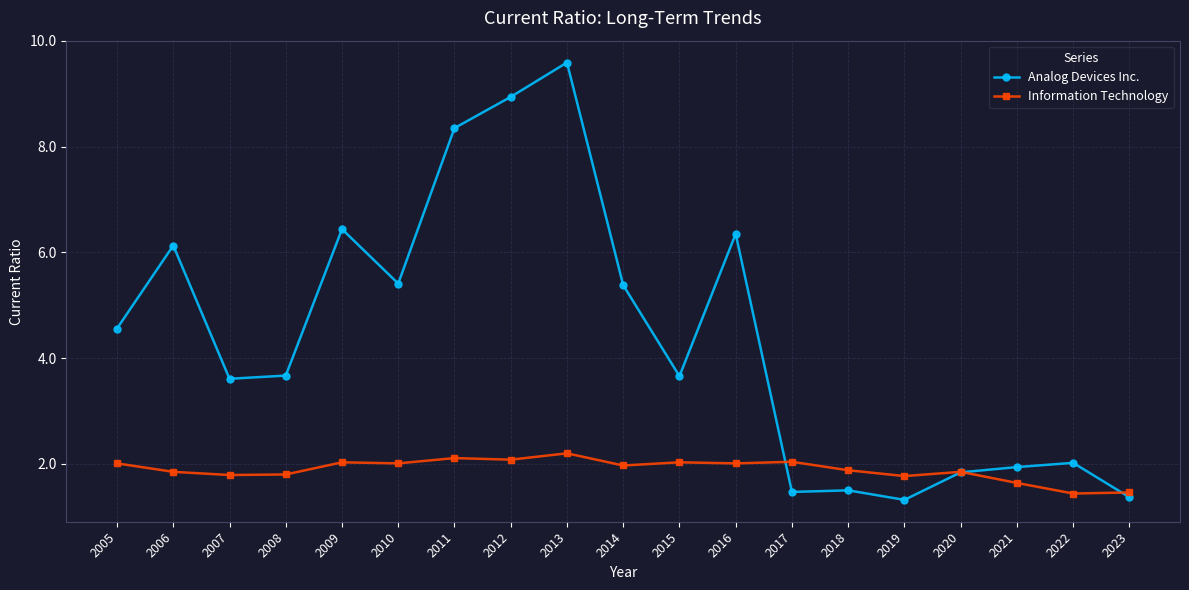

List the series in order of their overall mean, highest first.

Analog Devices Inc., Information Technology